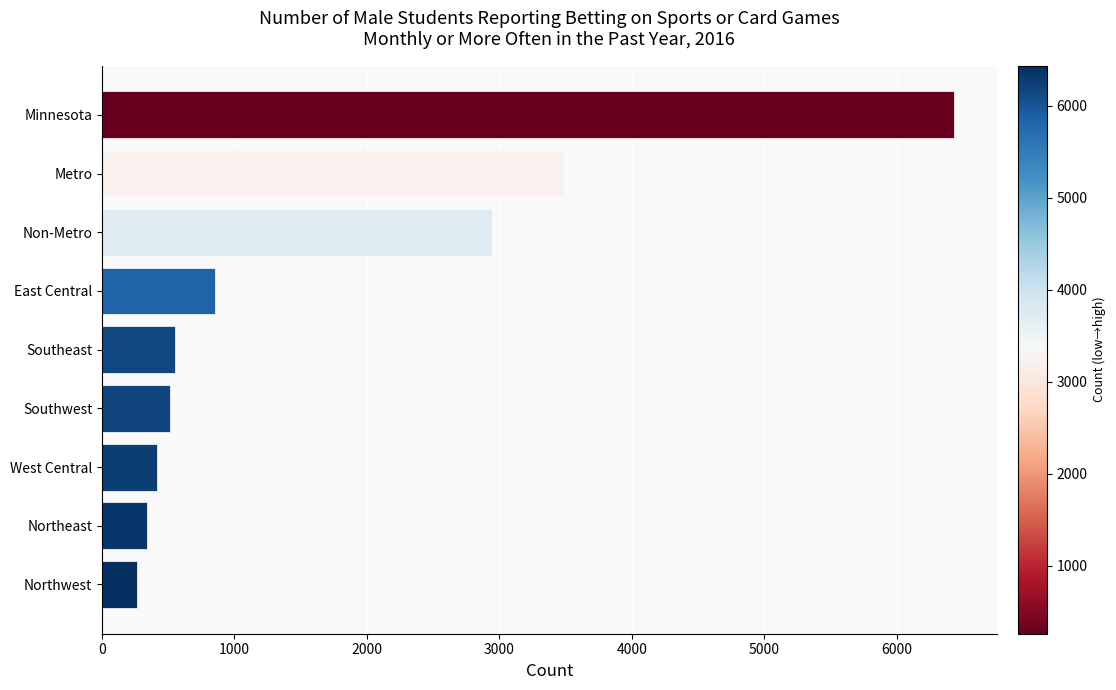

What is the difference between the maximum and minimum values?

6169